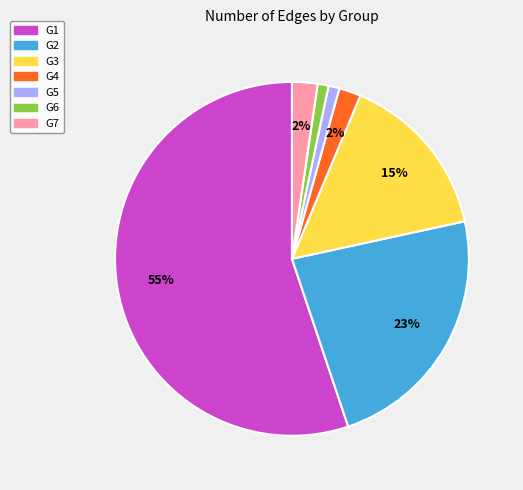

What is the majority slice?

G1